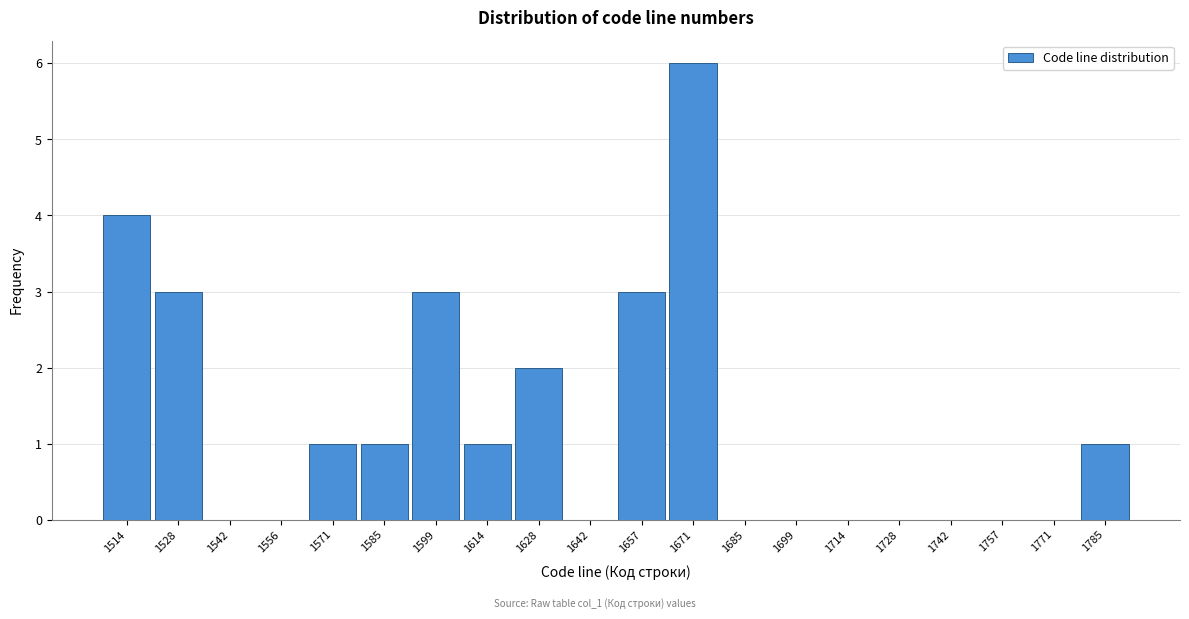

Reading left to right, transcribe all the data shown in this chart.

1514=4	1528=3	1542=0	1556=0	1571=1	1585=1	1599=3	1614=1	1628=2	1642=0	1657=3	1671=6	1685=0	1699=0	1714=0	1728=0	1742=0	1757=0	1771=0	1785=1